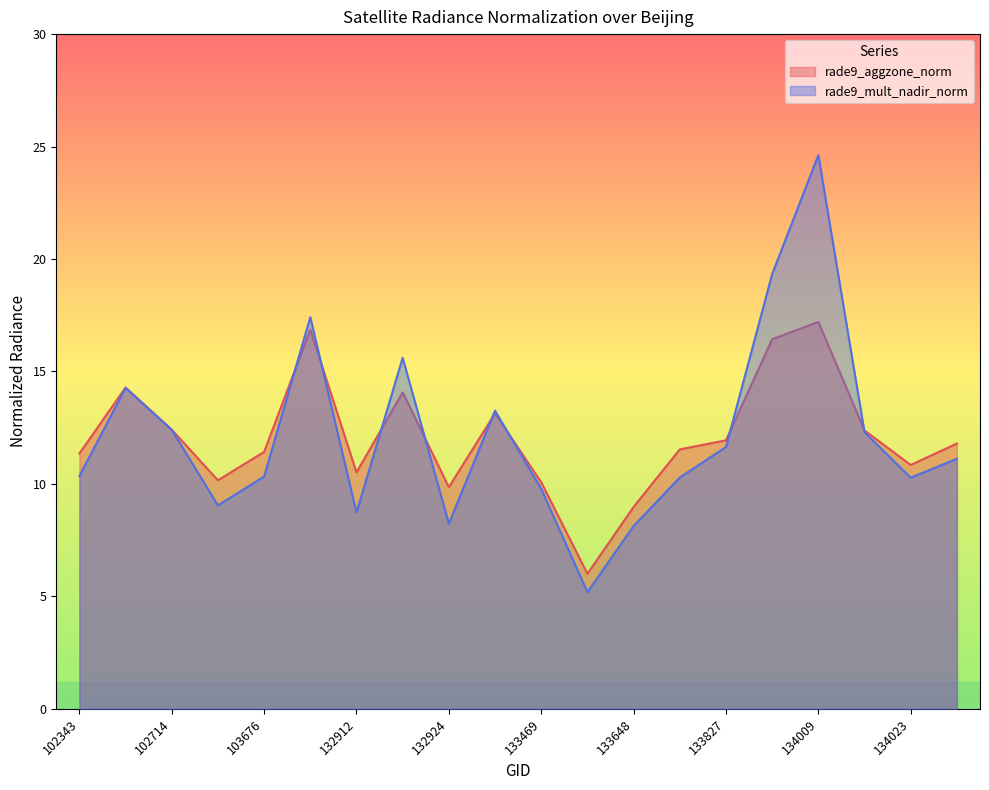

How many categories are shown in the chart?

20